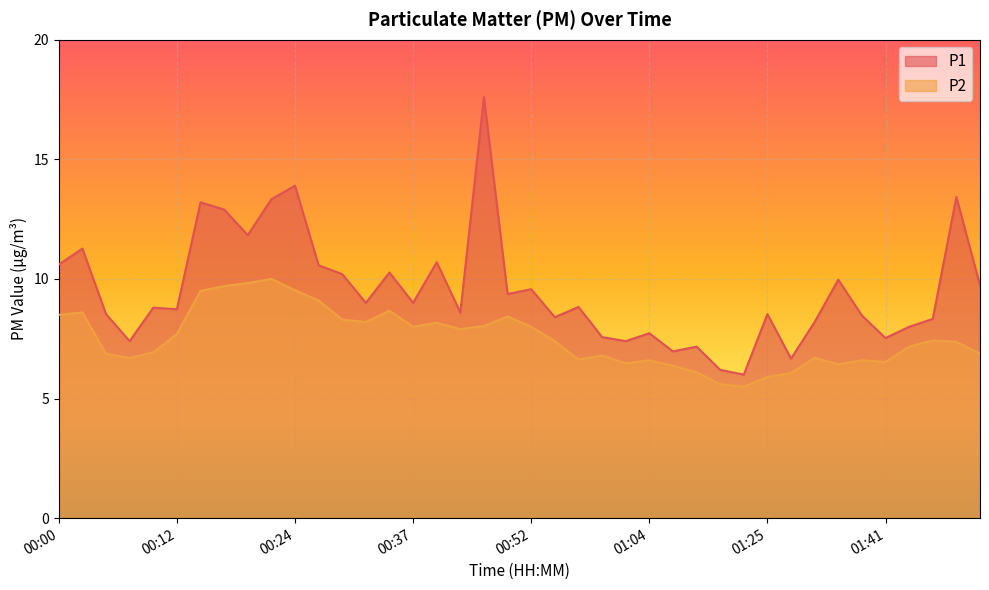

How many data points in P1 are less than 8?

10